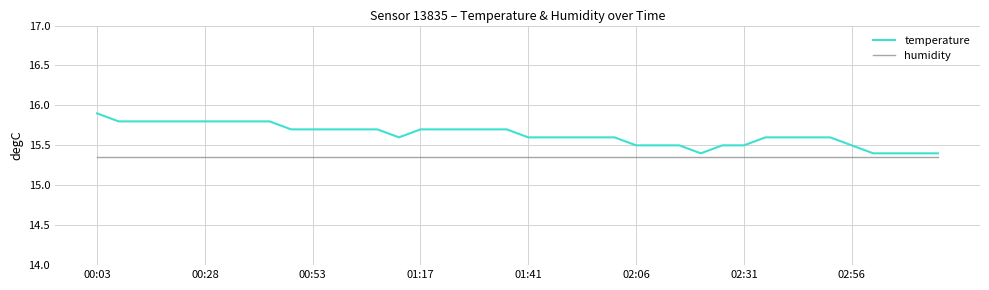

At 34, list the series in order from smallest to largest.

temperature, humidity